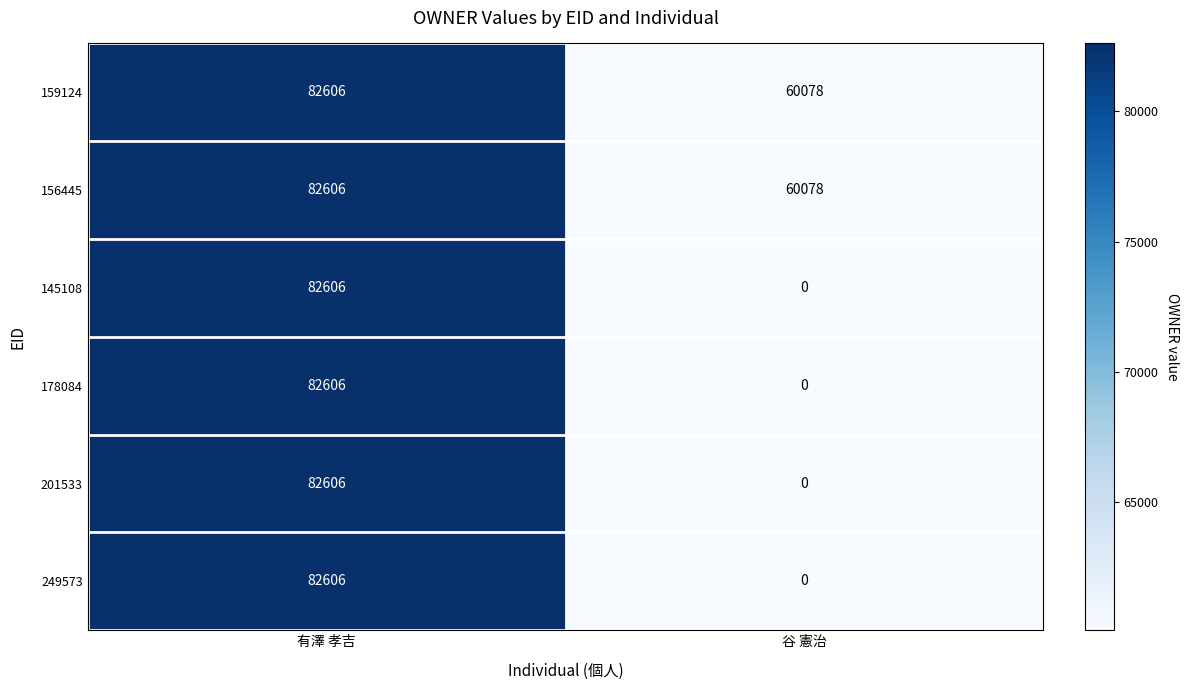

At which category is the sum across all series the highest?

有澤 孝吉